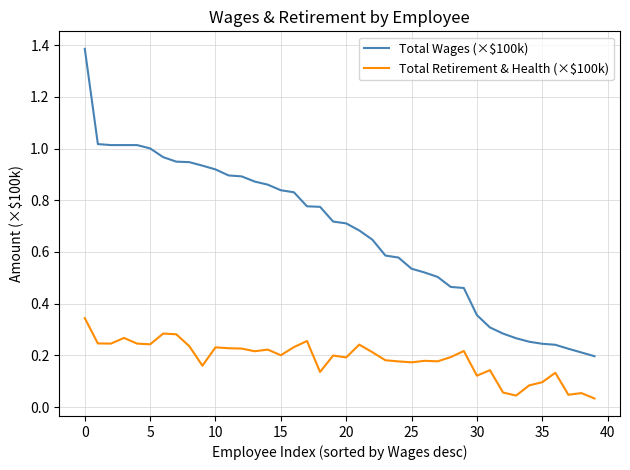

True or false: Total Retirement & Health (×$100k) and Total Wages (×$100k) intersect in this chart.

False